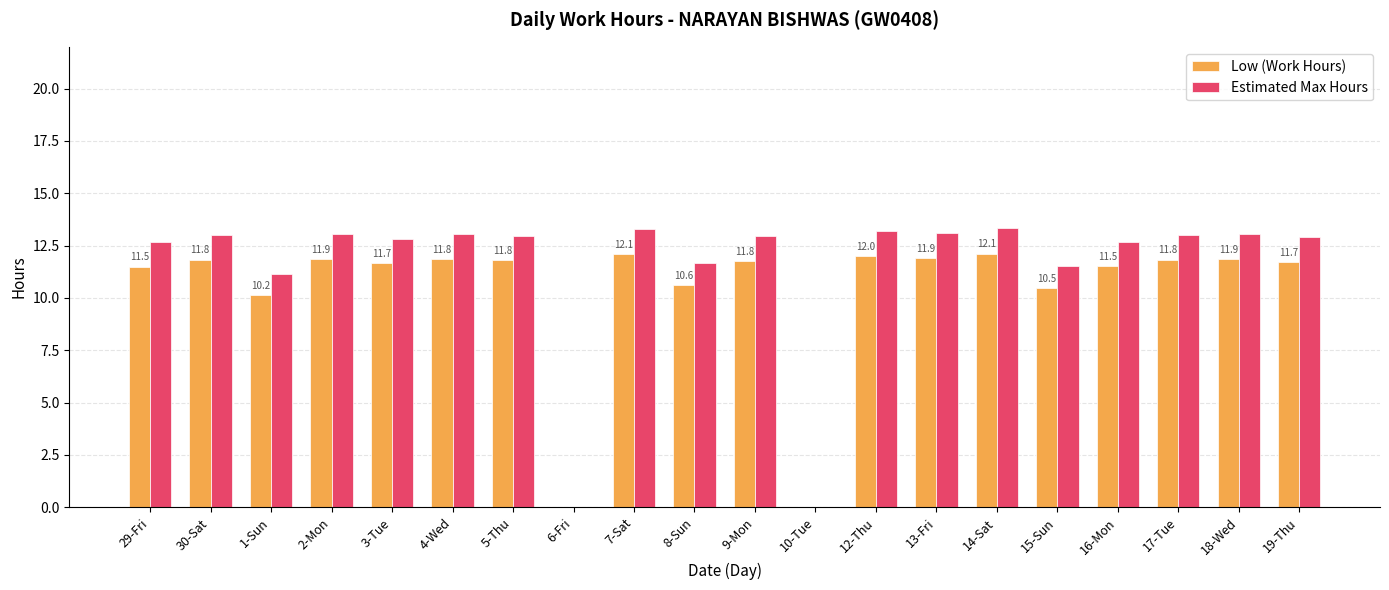

What is the maximum value shown in the chart?

13.3